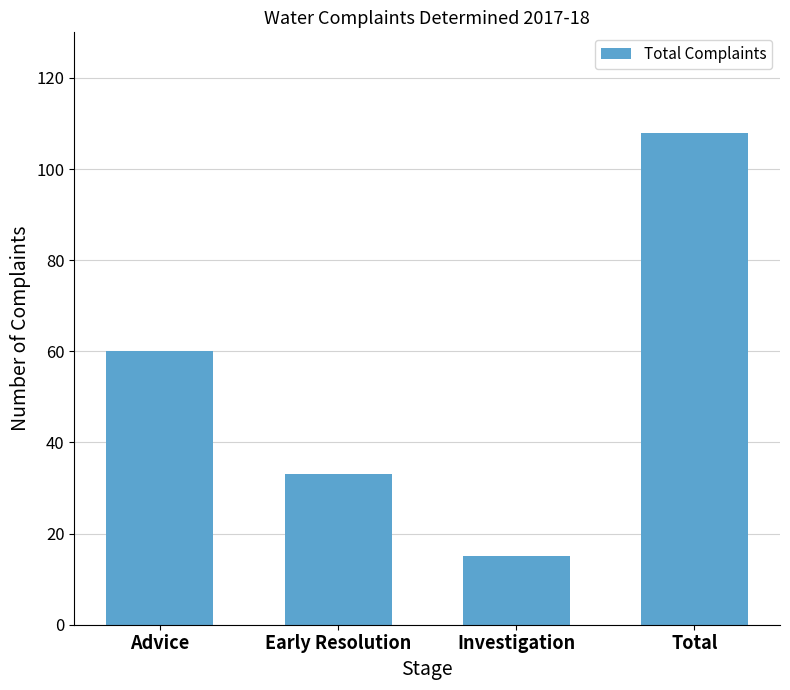

Rank the categories by value from highest to lowest.

Total, Advice, Early Resolution, Investigation